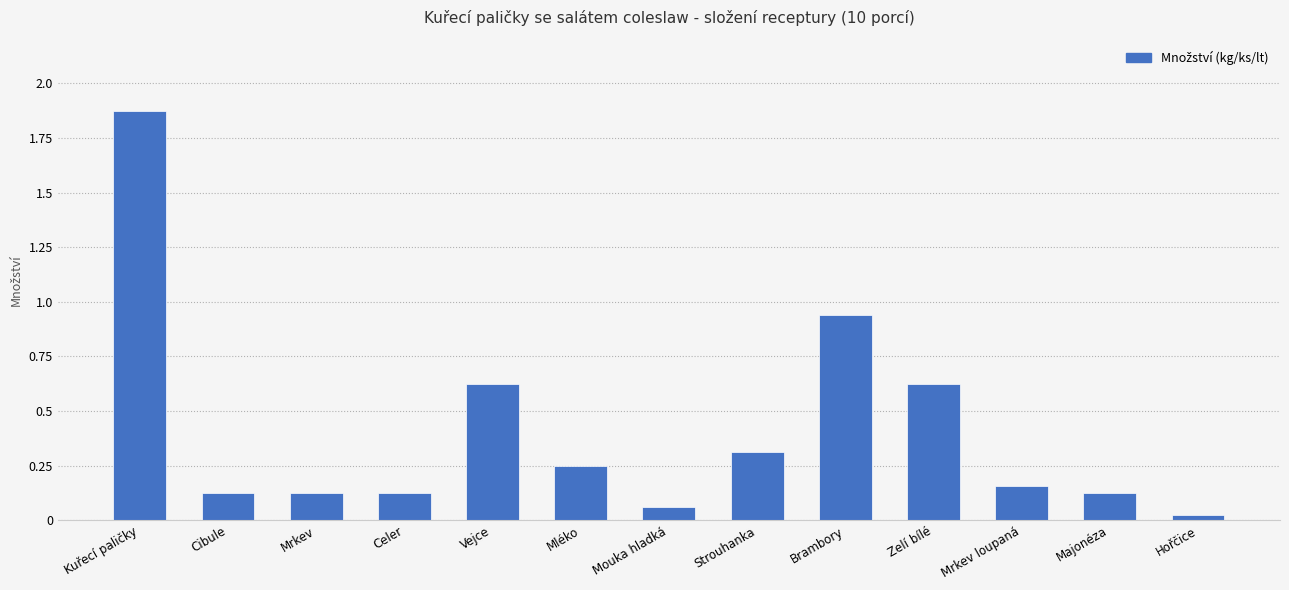

What is the average value?

0.4